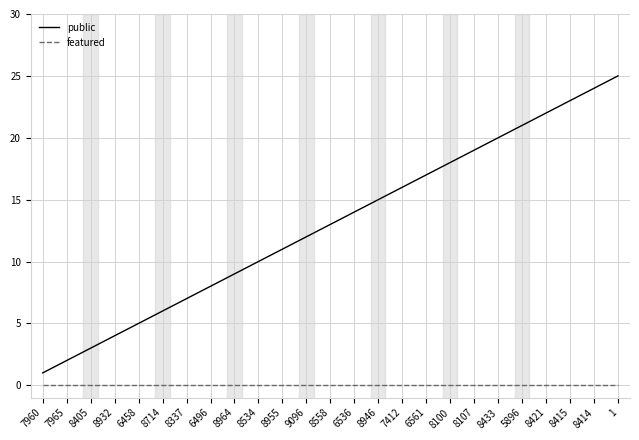

How many lines are shown in the chart?

2